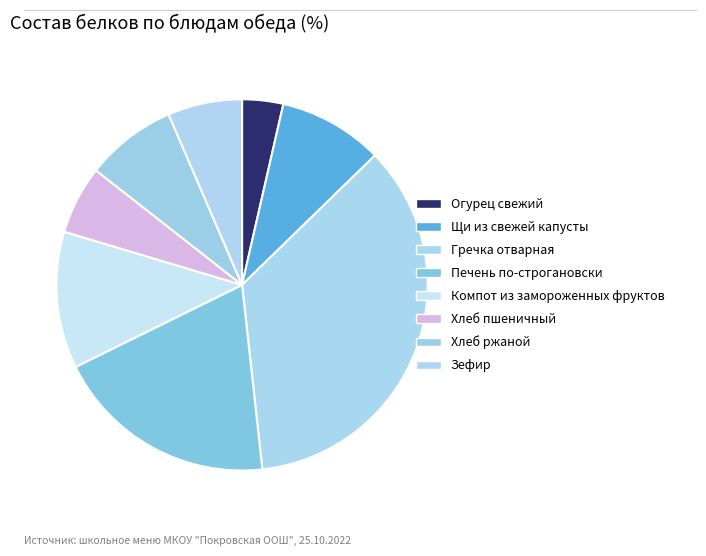

How many segments does this pie chart have?

8